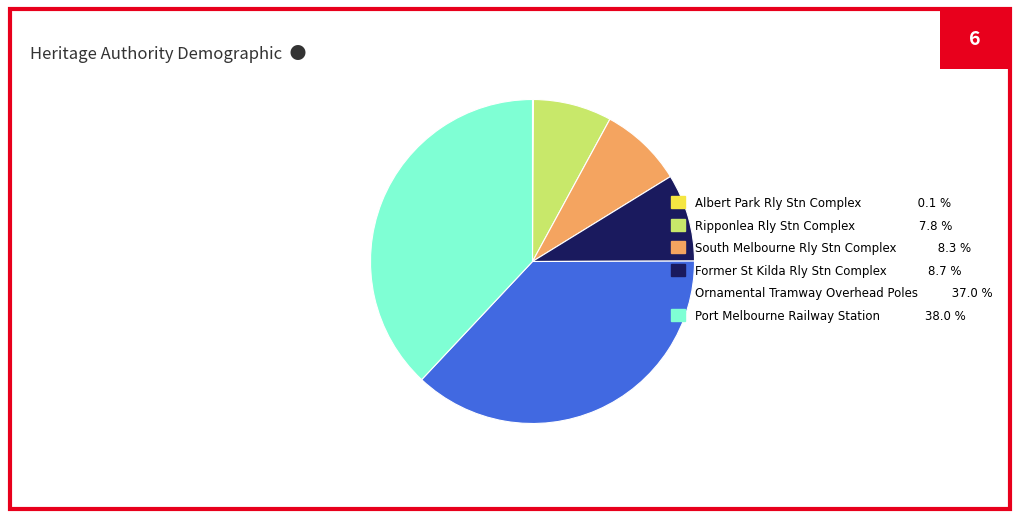

Between South Melbourne Rly Stn Complex 8.3 % and Port Melbourne Railway Station 38.0 %, which is larger?

Port Melbourne Railway Station 38.0 %